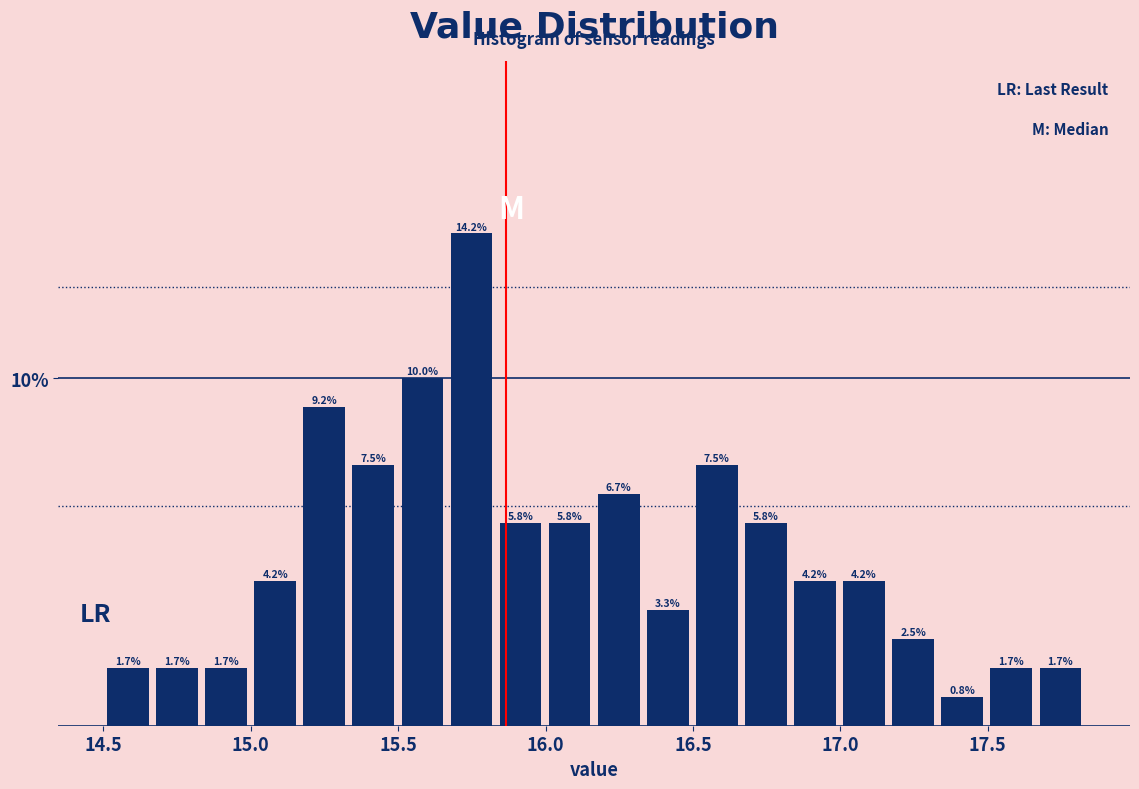

Read against the x-axis, roughly where is the centre of the tallest bar?

15.75